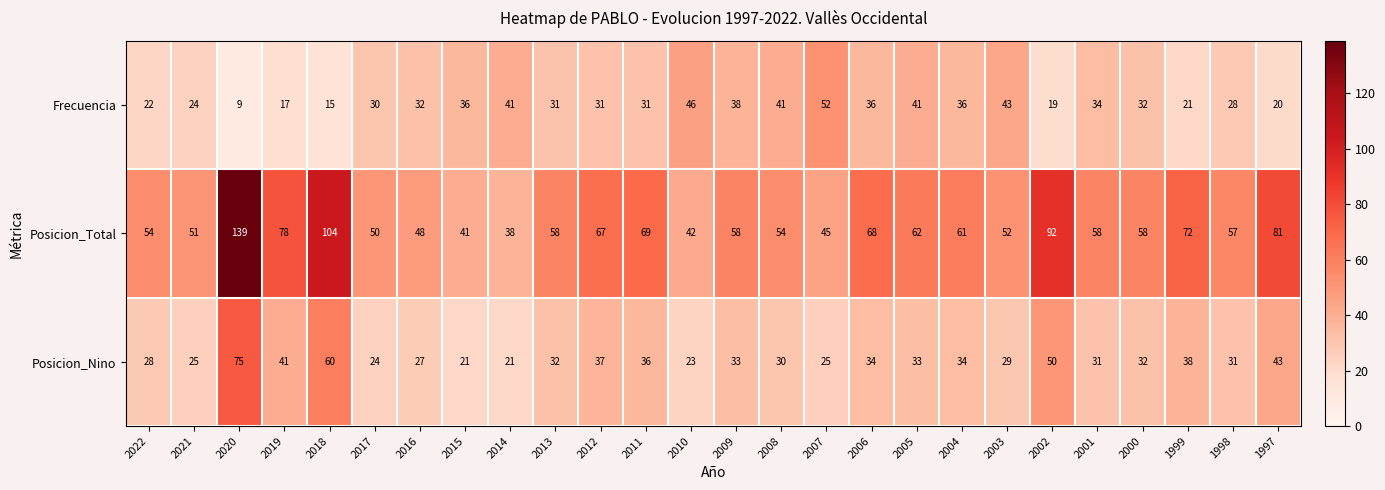

At how many categories does at least one series exceed 76?

5